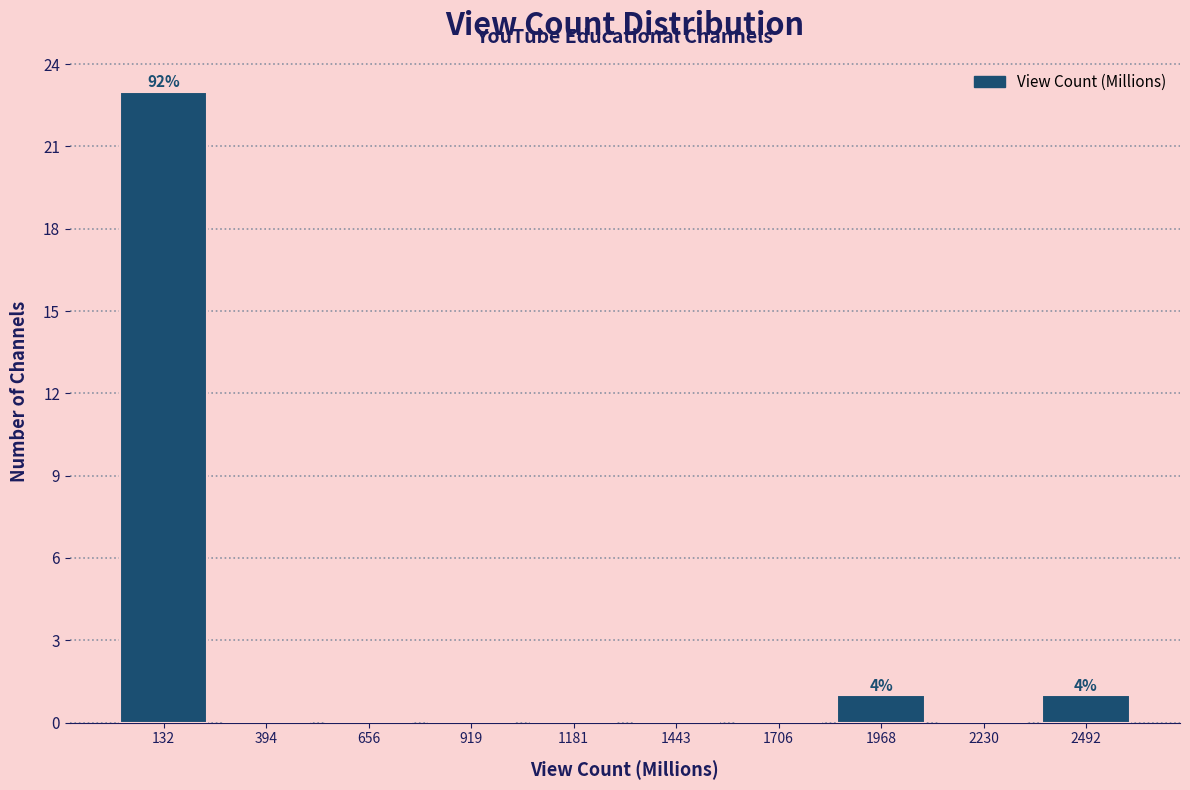

Over which range of the x-axis is the bar tallest?

0 to 250